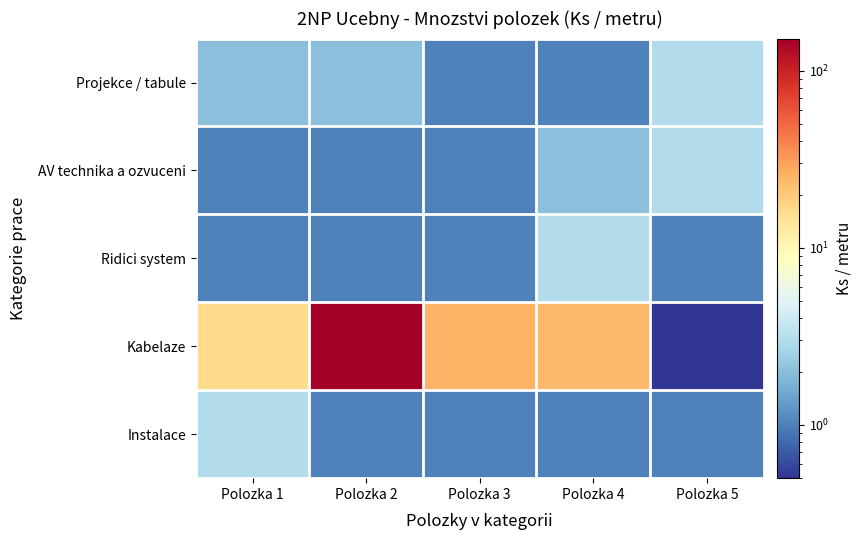

Reading right to left, transcribe all the data shown in this chart.

Projekce / tabule: Polozka 5=3.0	Polozka 4=1.0	Polozka 3=1.0	Polozka 2=2.0	Polozka 1=2.0
AV technika a ozvuceni: Polozka 5=3.0	Polozka 4=2.0	Polozka 3=1.0	Polozka 2=1.0	Polozka 1=1.0
Ridici system: Polozka 5=1.0	Polozka 4=3.0	Polozka 3=1.0	Polozka 2=1.0	Polozka 1=1.0
Kabelaze: Polozka 5=0.5	Polozka 4=24.0	Polozka 3=25.0	Polozka 2=152.0	Polozka 1=16.0
Instalace: Polozka 5=1.0	Polozka 4=1.0	Polozka 3=1.0	Polozka 2=1.0	Polozka 1=3.0